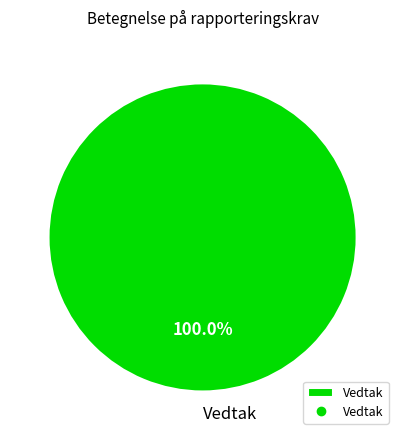

Rank the categories by value from lowest to highest.

Vedtak